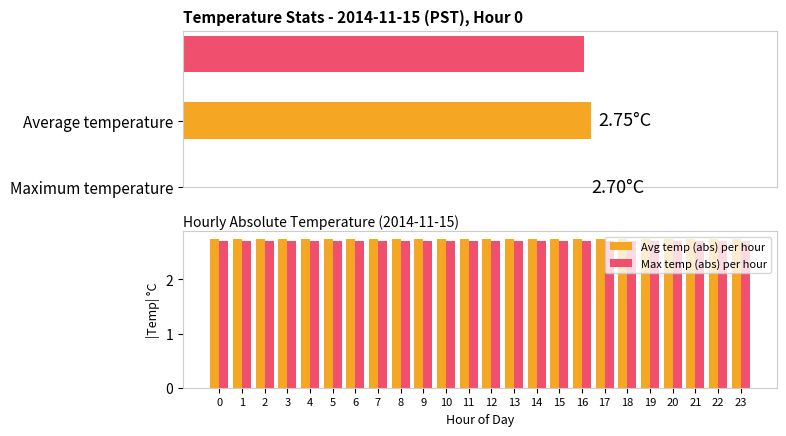

Is it true that Avg temp (abs) per hour equals 3.6 at 5?

False